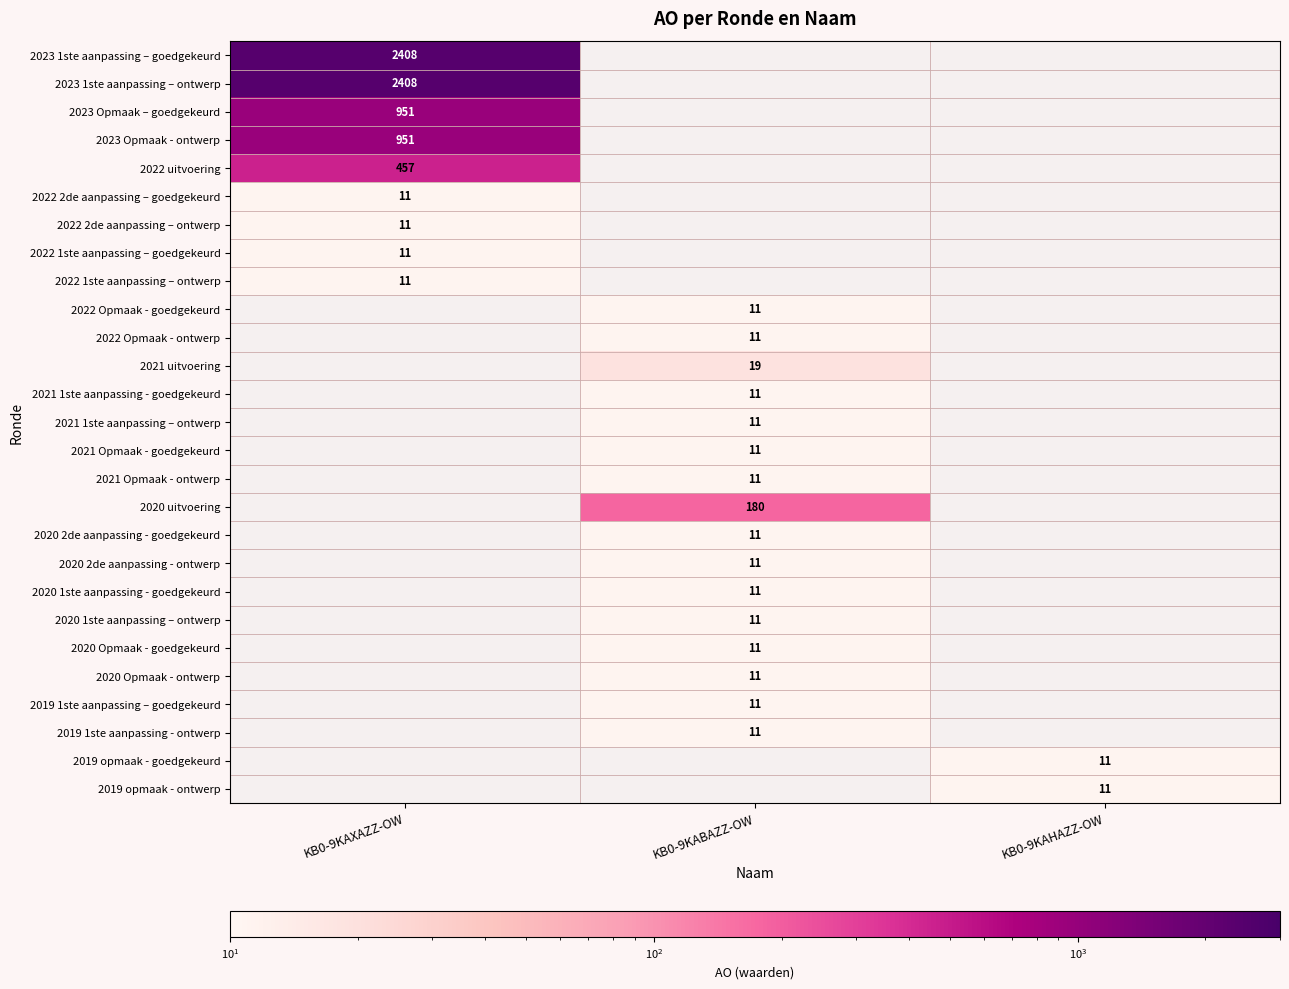

The 2020 Opmaak - goedgekeurd series shows 11 at KB0-9KABAZZ-OW. True or false?

True